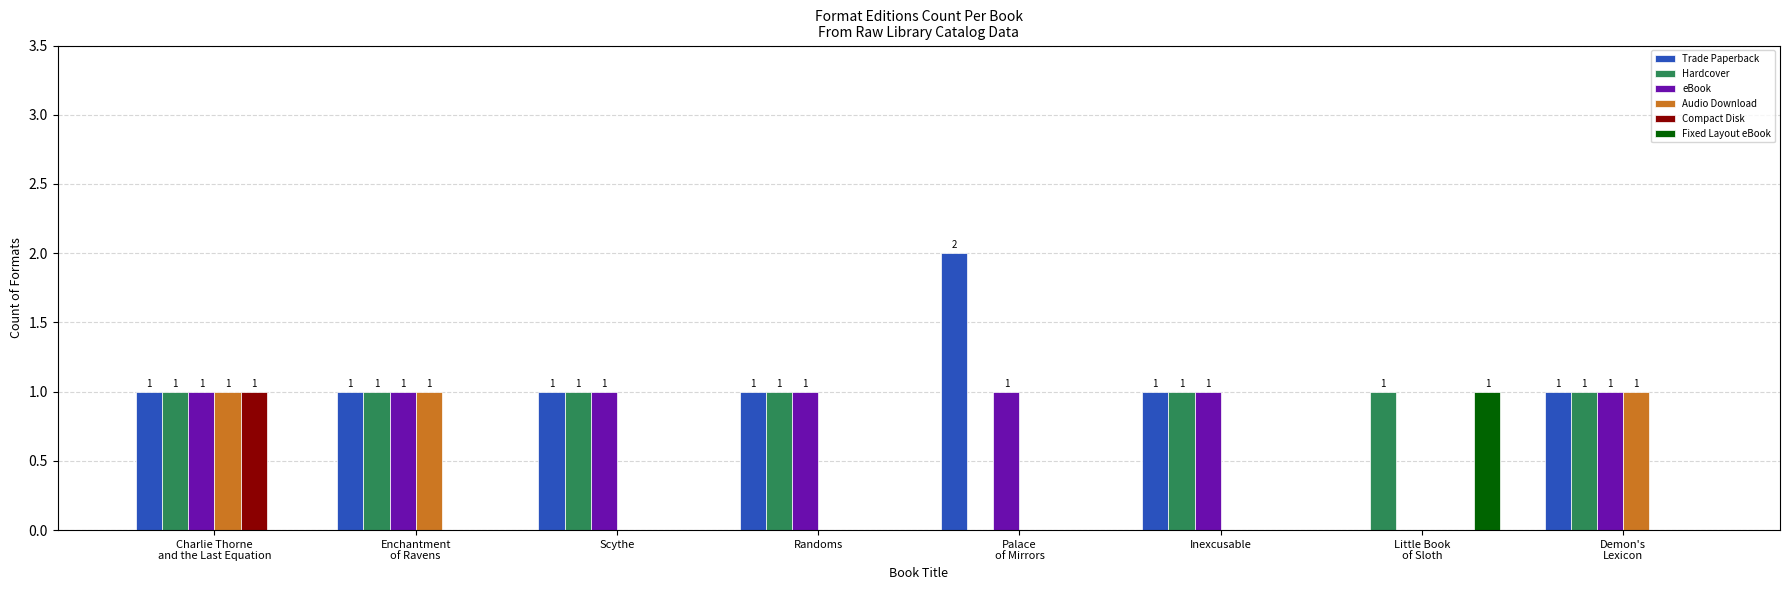

How many Trade Paperback values are between 1 and 2?

7